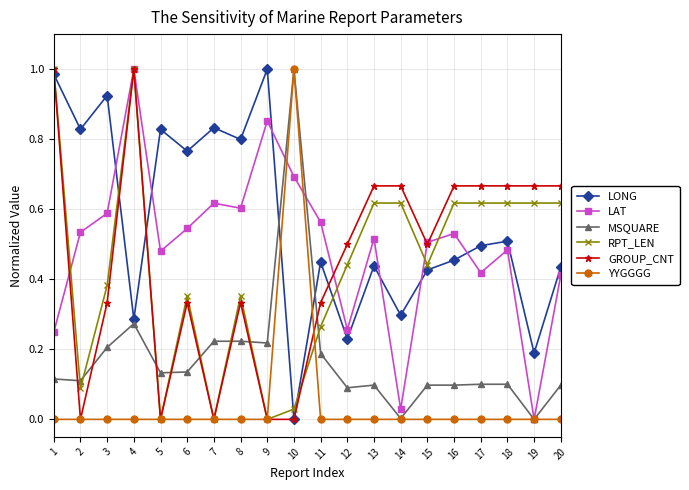

Count the number of data series in this chart.

6